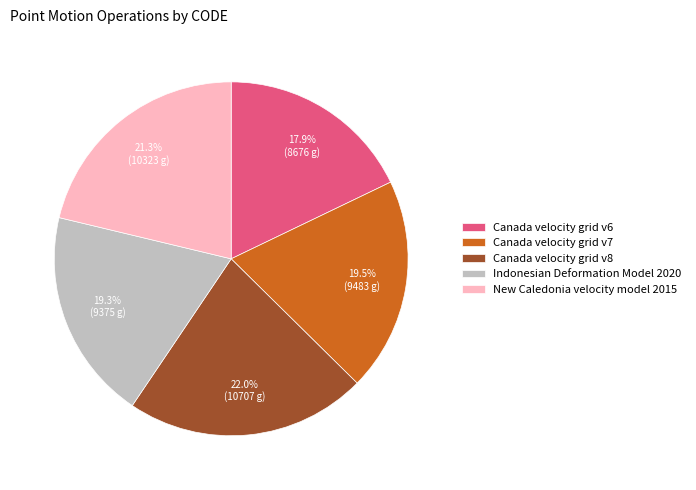

What percentage is the Canada velocity grid v8 slice, to the nearest percent?

22%